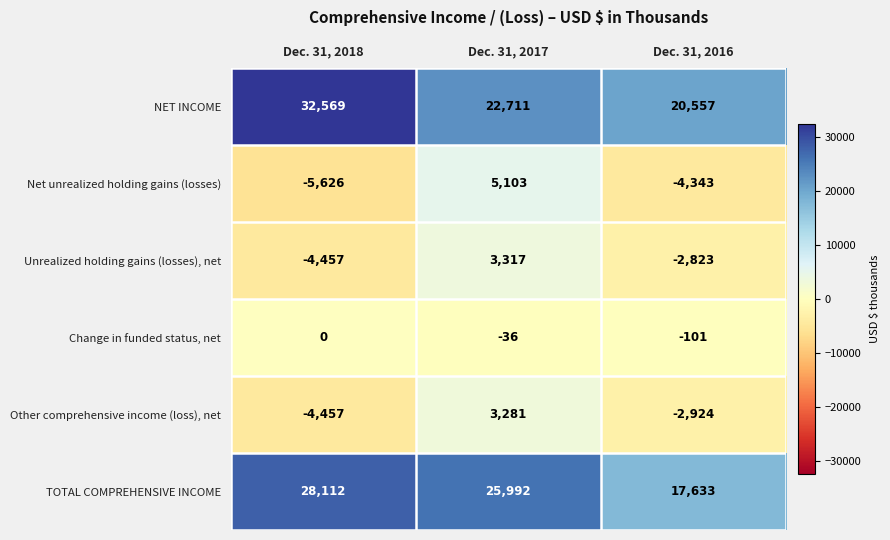

Reading left to right, extract all data points from this chart.

NET INCOME: Dec. 31, 2018=32569	Dec. 31, 2017=22711	Dec. 31, 2016=20557
Net unrealized holding gains (losses): Dec. 31, 2018=-5626	Dec. 31, 2017=5103	Dec. 31, 2016=-4343
Unrealized holding gains (losses), net: Dec. 31, 2018=-4457	Dec. 31, 2017=3317	Dec. 31, 2016=-2823
Change in funded status, net: Dec. 31, 2018=0	Dec. 31, 2017=-36	Dec. 31, 2016=-101
Other comprehensive income (loss), net: Dec. 31, 2018=-4457	Dec. 31, 2017=3281	Dec. 31, 2016=-2924
TOTAL COMPREHENSIVE INCOME: Dec. 31, 2018=28112	Dec. 31, 2017=25992	Dec. 31, 2016=17633